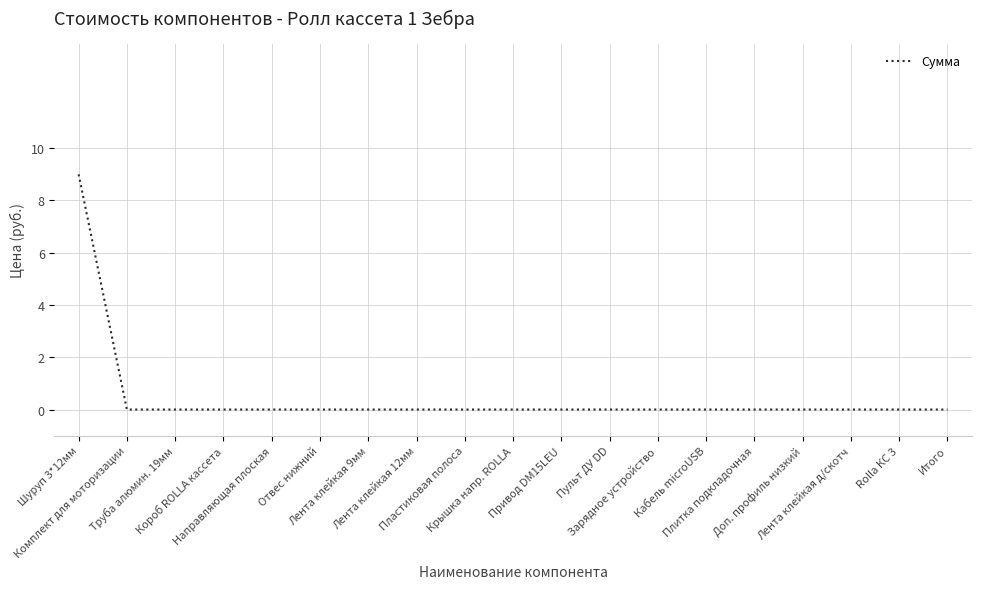

What is the greatest value displayed?

9